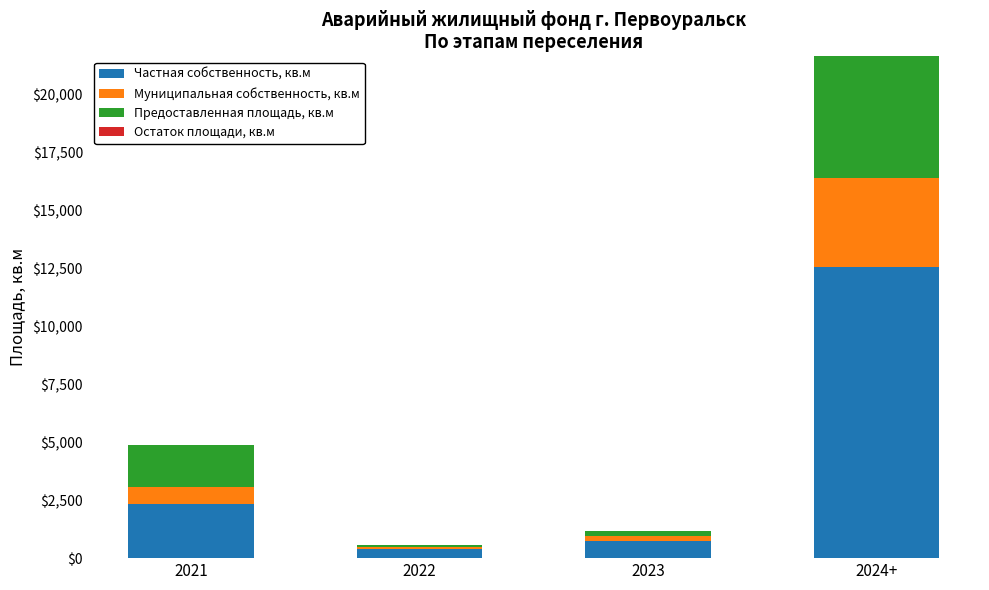

What is the total value across all series at 2021?

4866.8